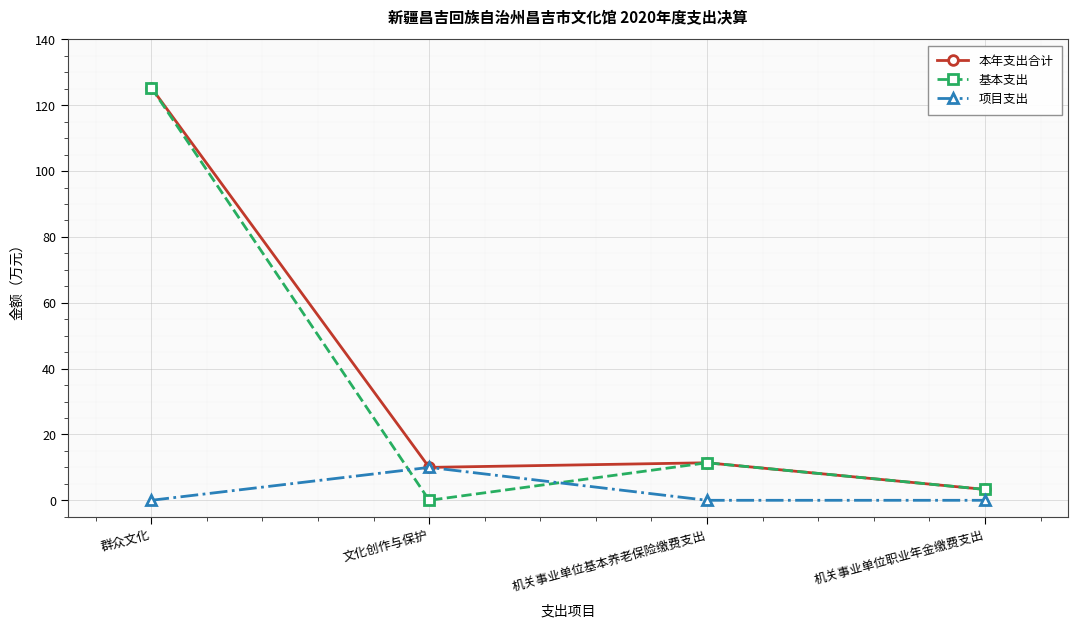

What position from the right is 机关事业单位职业年金缴费支出?

1